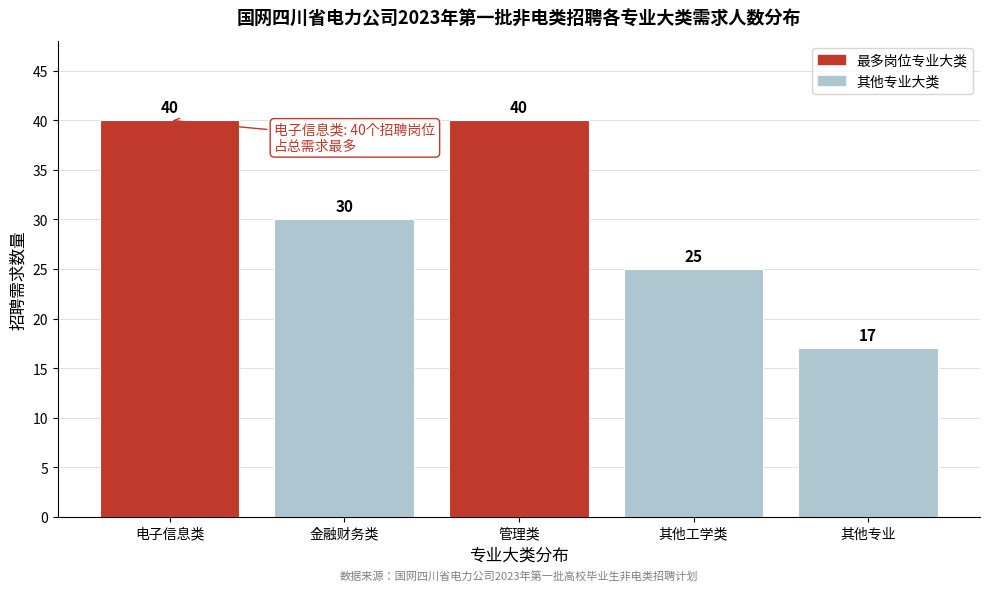

Reading left to right, list all the values displayed in this chart.

电子信息类=40	金融财务类=30	管理类=40	其他工学类=25	其他专业=17